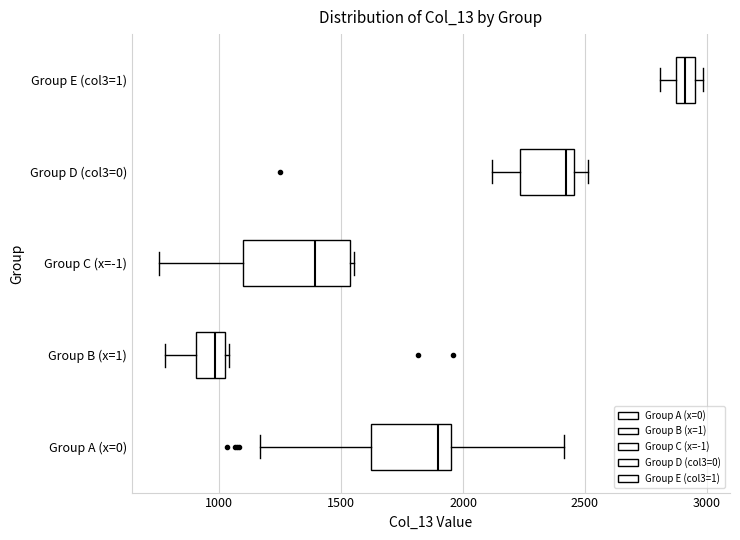

Where is the left edge of the box for Group A (x=0) on the x-axis? The values are not printed on the chart, so give them approximately, as read against the axis.

1600